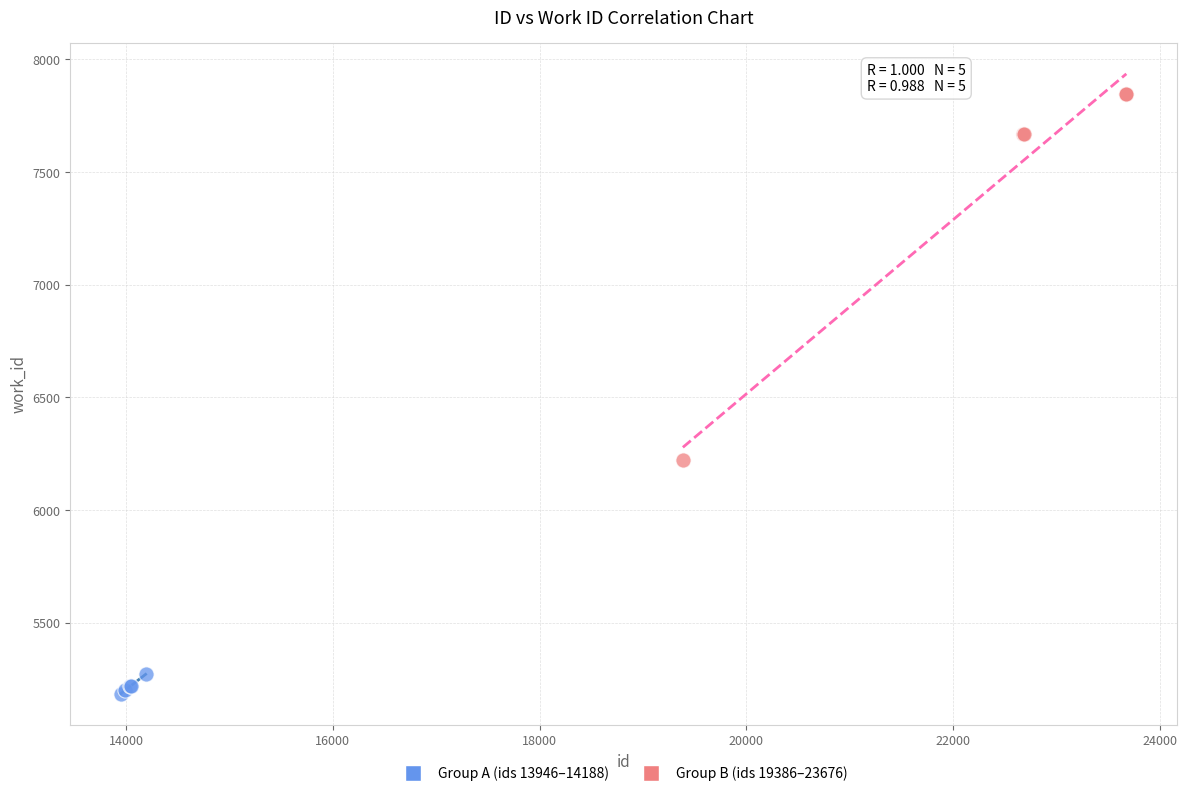

Which series contains the highest Y value?

Group B (ids 19386–23676)